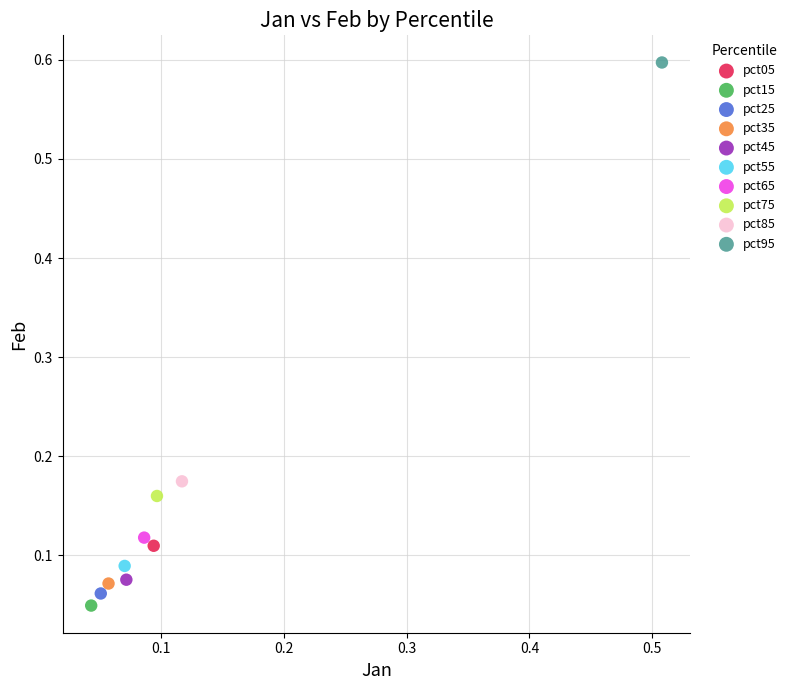

Which series reaches the minimum Y coordinate?

pct15